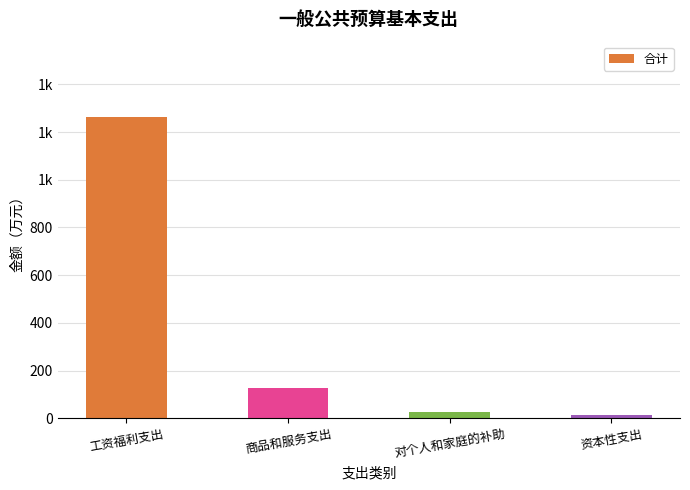

Are the bars horizontal?

No